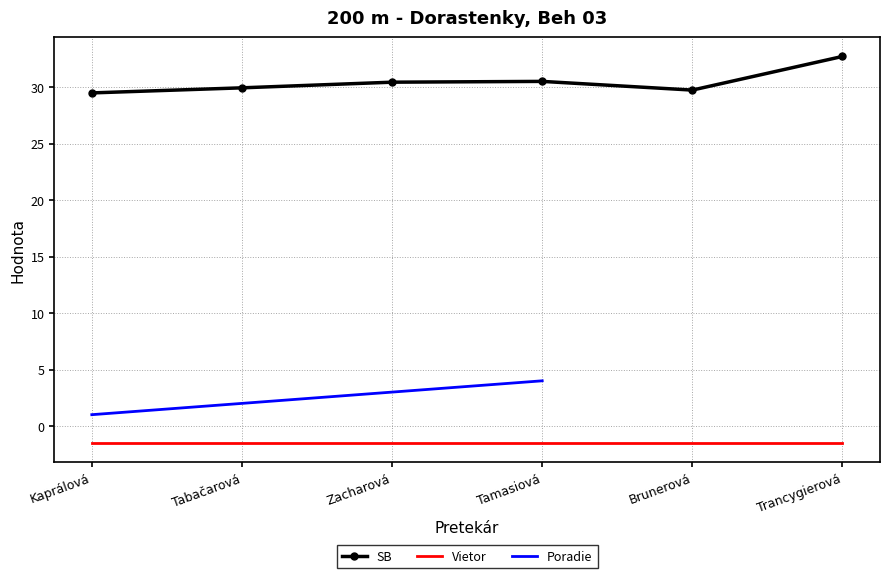

True or false: Vietor and SB intersect in this chart.

False